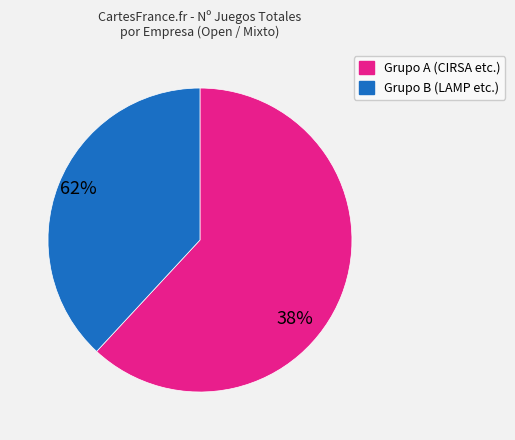

Is there any slice that represents more than half of the pie?

Yes